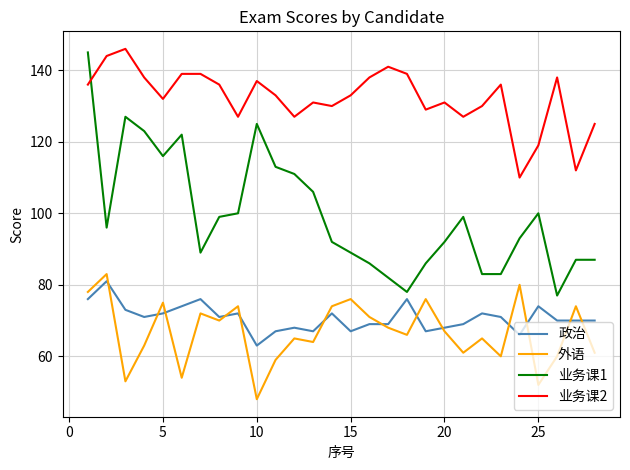

What is the maximum value for 业务课2?

146